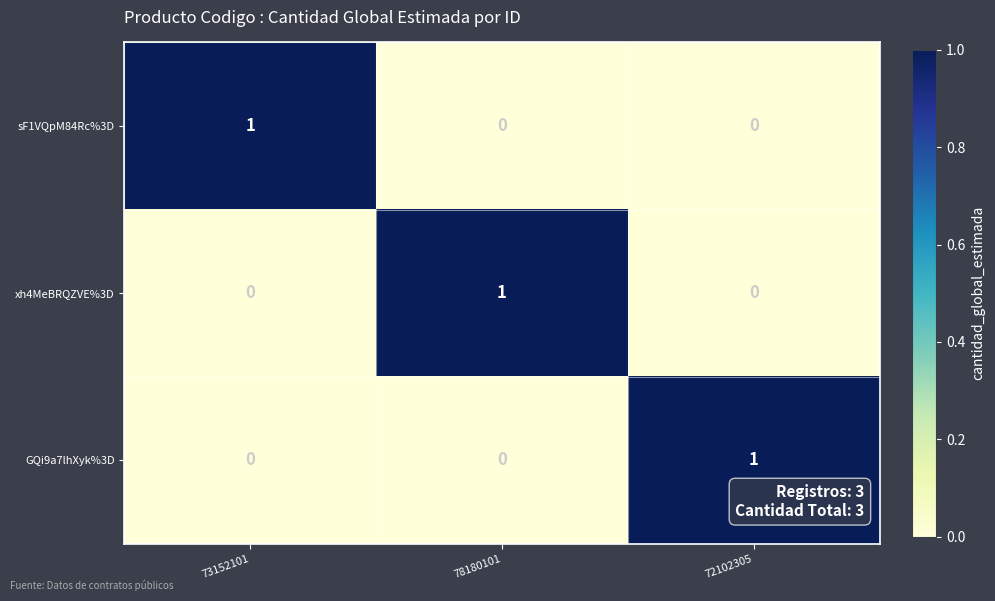

The GQi9a7lhXyk%3D series shows 0 at 73152101. True or false?

True